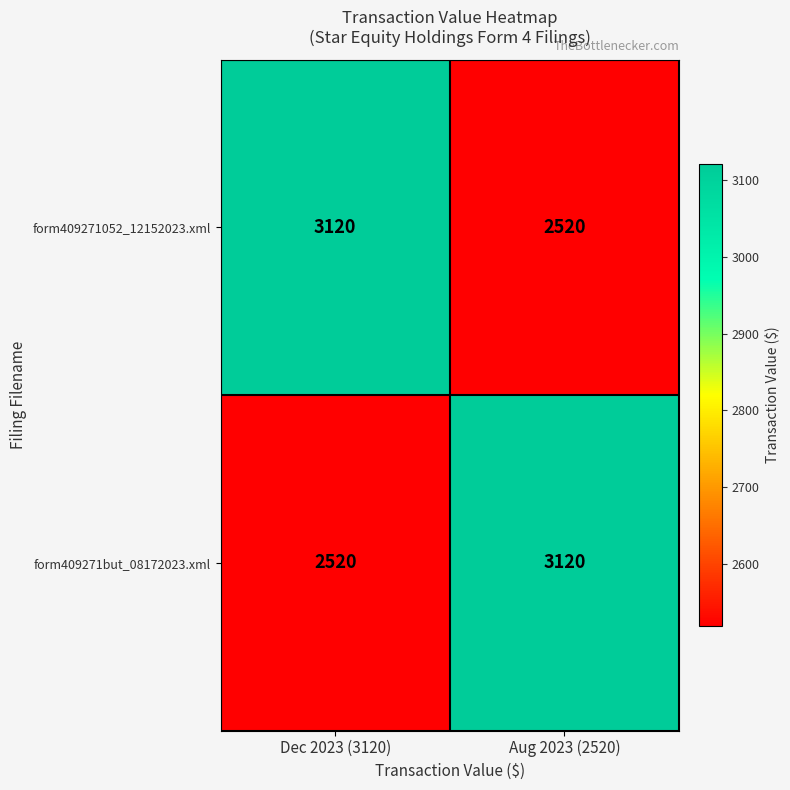

How many data points does each series have?

2